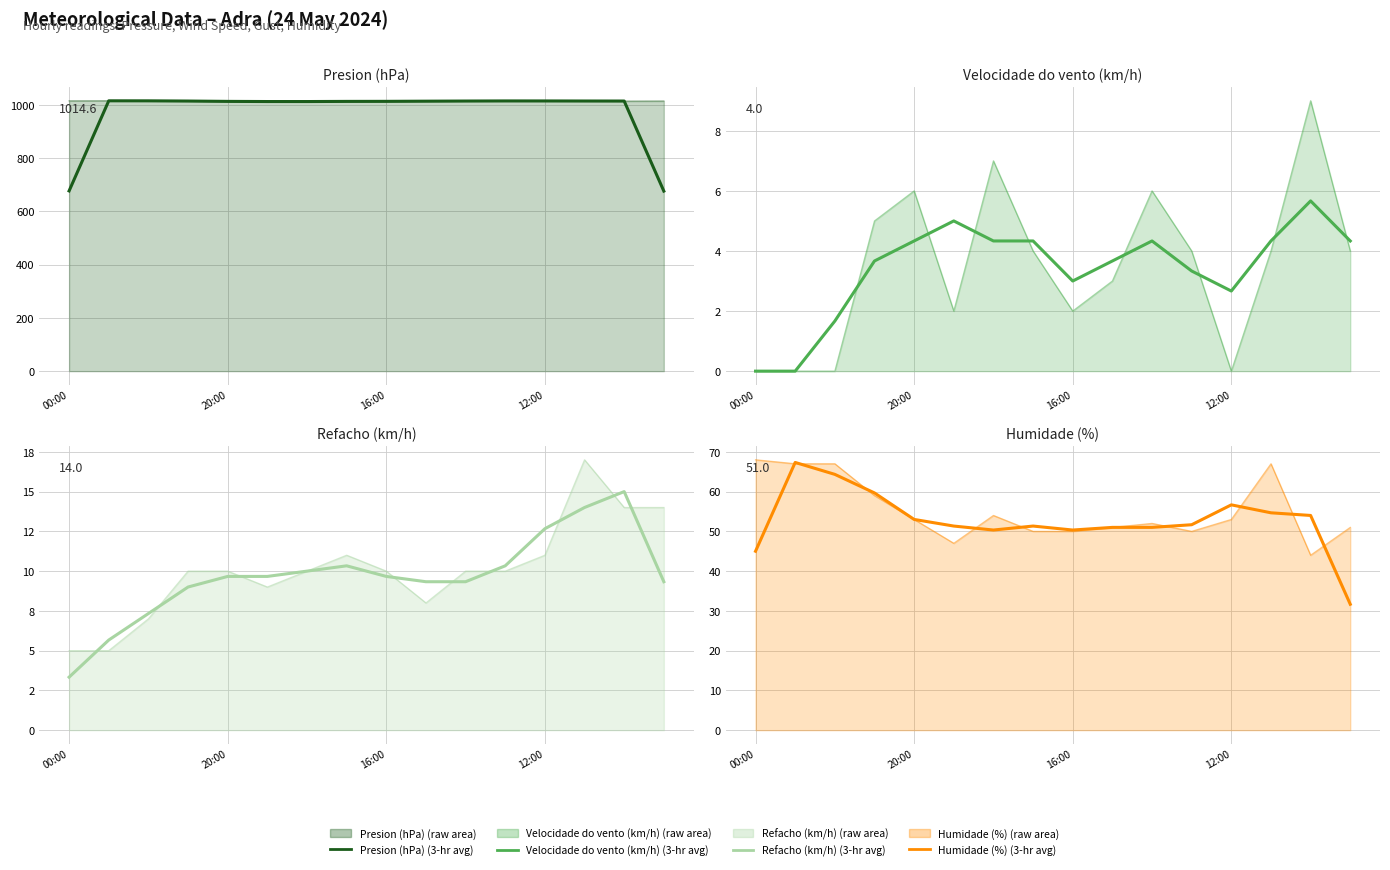

Reading left to right, list all the values displayed in this chart.

Presion (hPa) (3-hr avg): 677.0	1015.4	1015.3	1014.5	1013.3	1012.7	1012.7	1013.2	1013.4	1014.0	1014.6	1015.0	1014.9	1014.7	1014.6	676.3
Velocidade do vento (km/h) (3-hr avg): 0.0	0.0	1.7	3.7	4.3	5.0	4.3	4.3	3.0	3.7	4.3	3.3	2.7	4.3	5.7	4.3
Refacho (km/h) (3-hr avg): 3.3	5.7	7.3	9.0	9.7	9.7	10.0	10.3	9.7	9.3	9.3	10.3	12.7	14.0	15.0	9.3
Humidade (%) (3-hr avg): 45.0	67.3	64.3	59.7	53.0	51.3	50.3	51.3	50.3	51.0	51.0	51.7	56.7	54.7	54.0	31.7